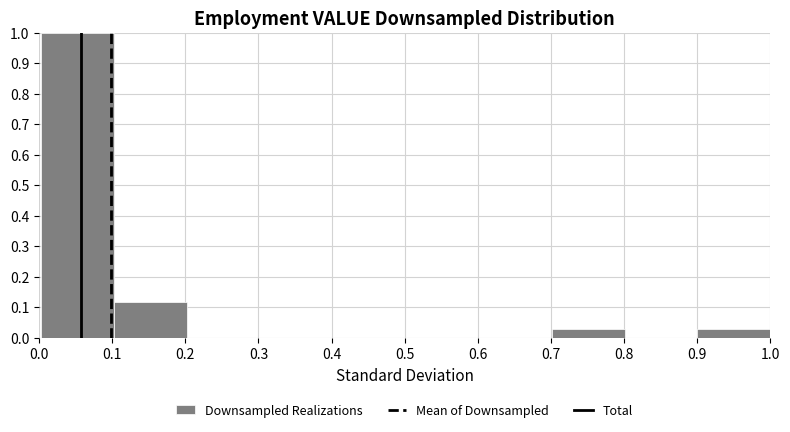

How tall is the bar that spans 0.1 to 0.2 on the x-axis? Neither the bar edges nor the heights are printed on the chart, so give them approximately, as read against the axes.

0.12